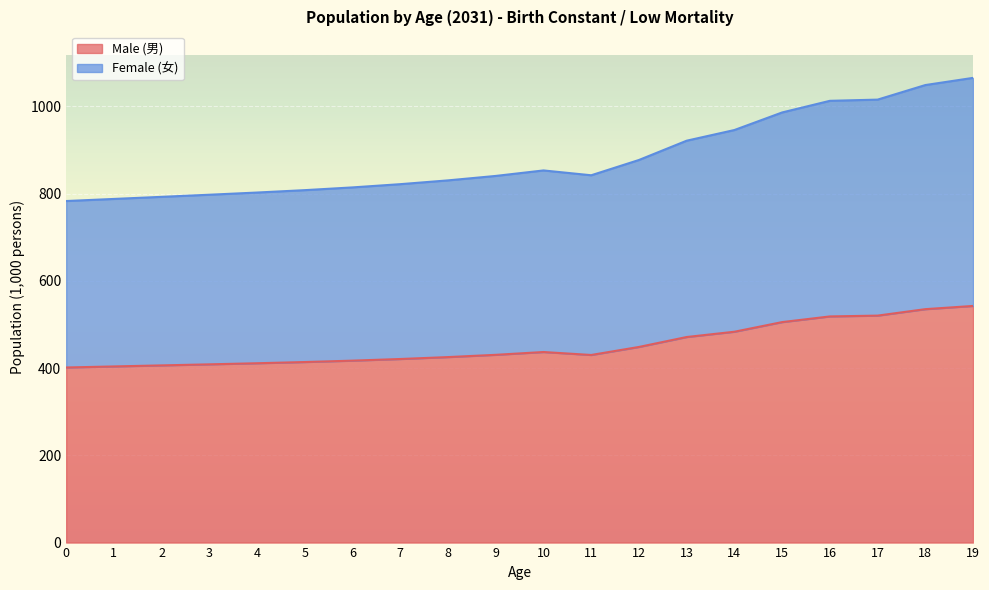

What is the approximate value of Male (男) at 12?

448.6